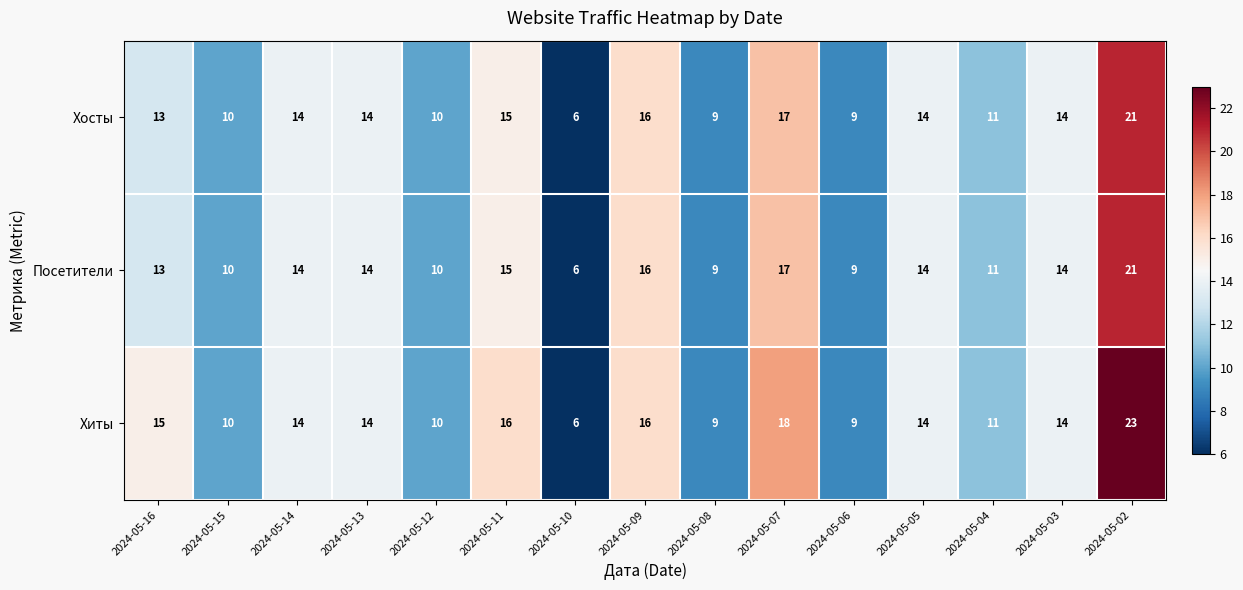

Which category has the highest value in the Хосты series?

2024-05-02